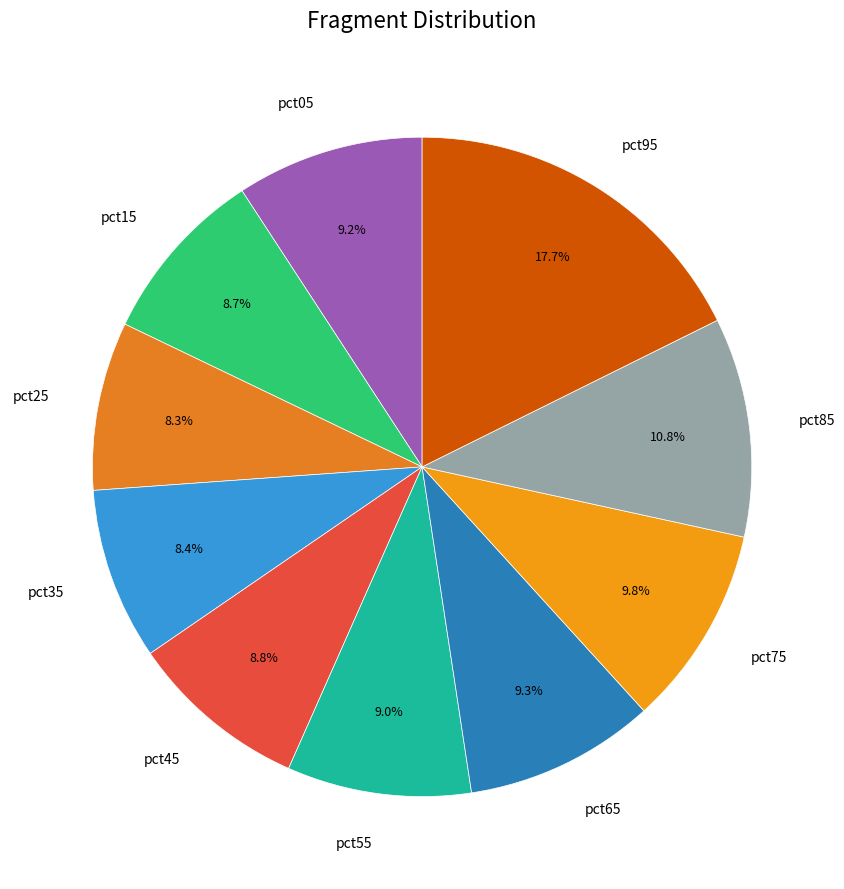

True or false: pct35 accounts for 8% of the total.

True